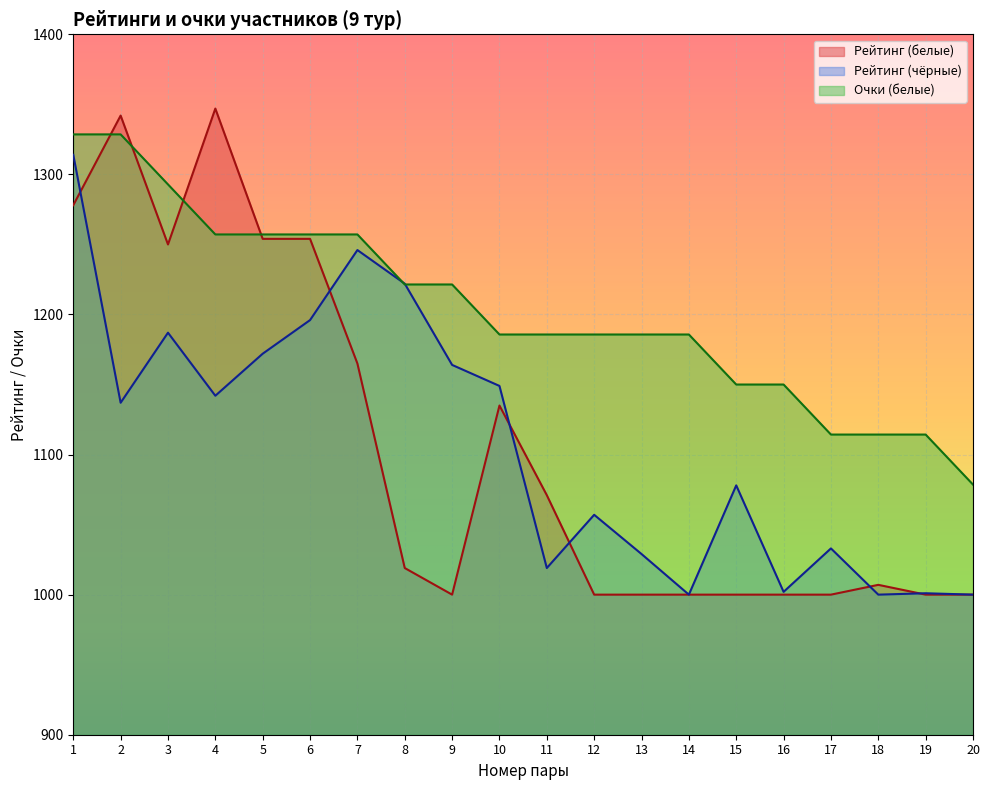

What is the difference between the maximum and minimum values in the Рейтинг (чёрные) series?

314.0